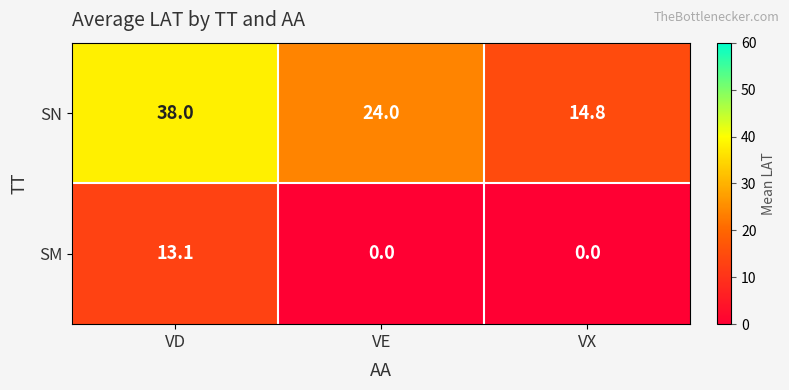

List the series in order of their overall mean, highest first.

SN, SM